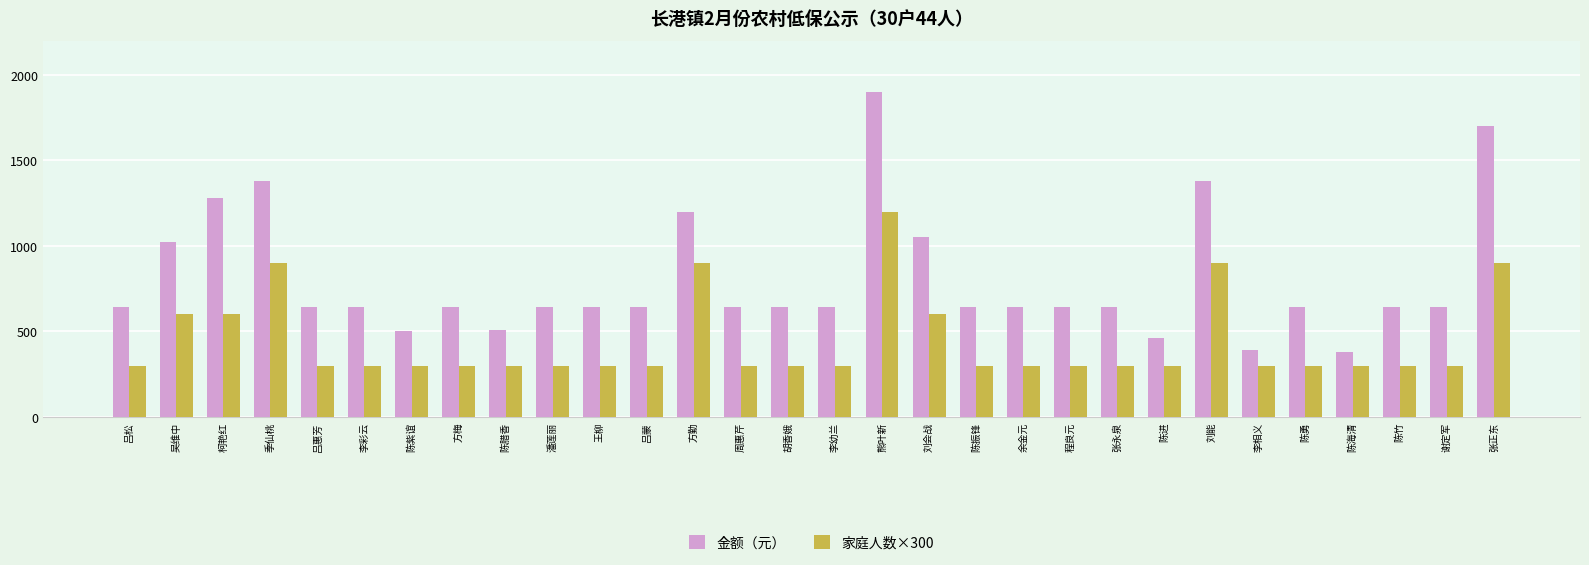

What is the greatest value displayed?

1901